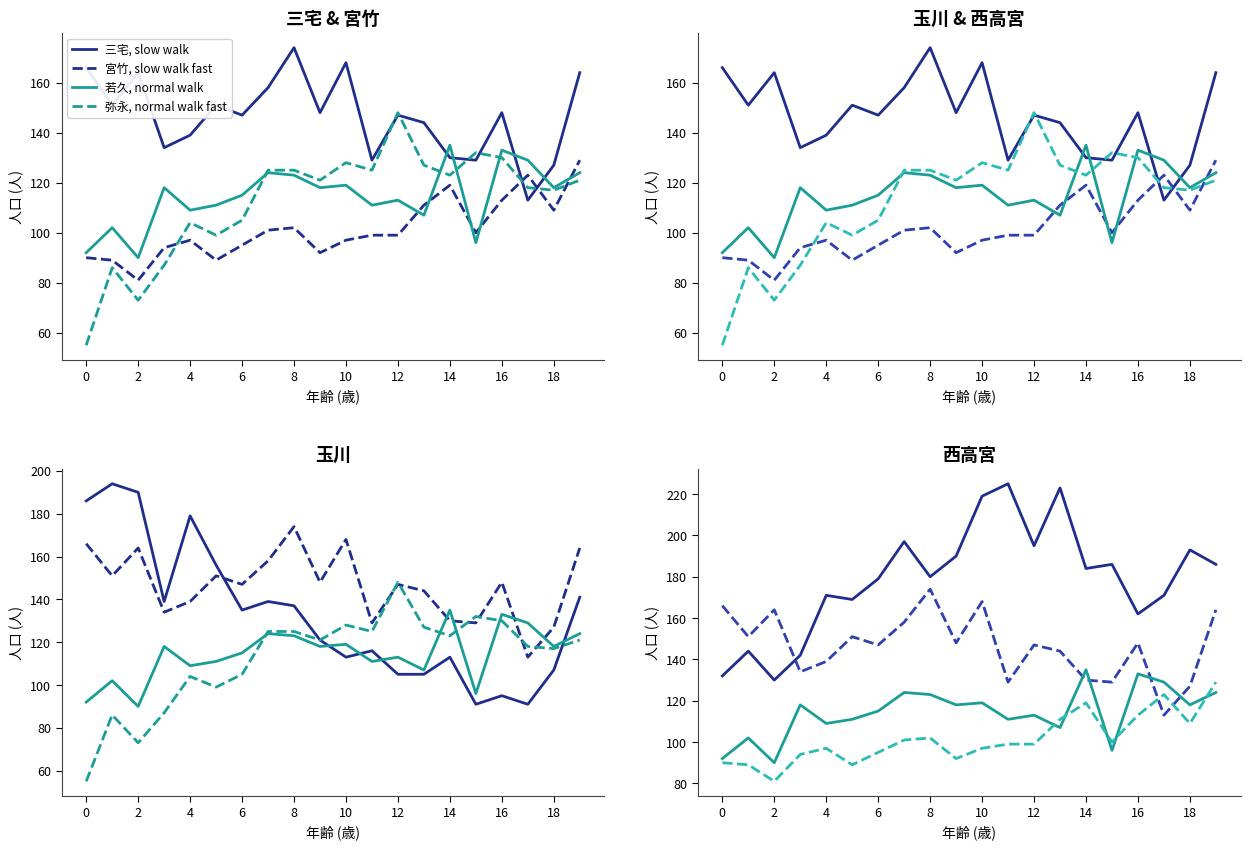

What is the maximum value shown in the chart?

225